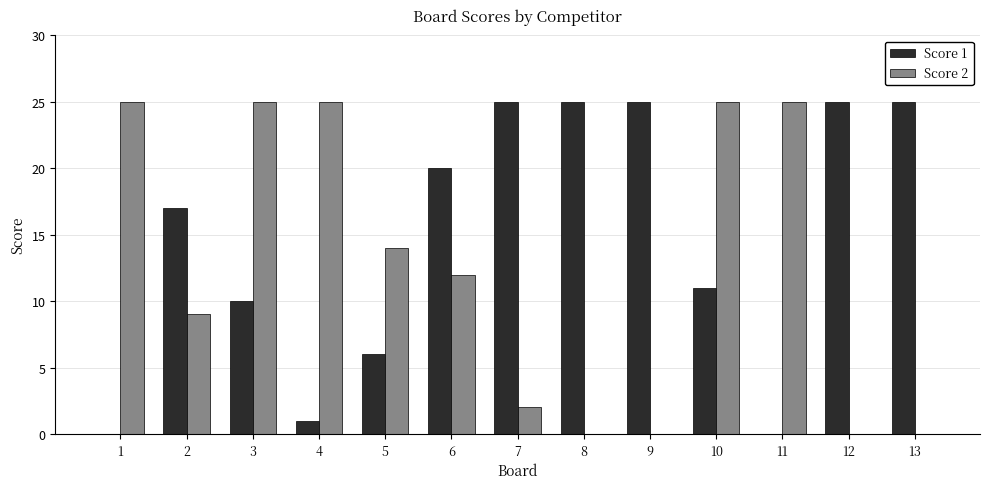

The Score 2 series shows 14 at 5. True or false?

True